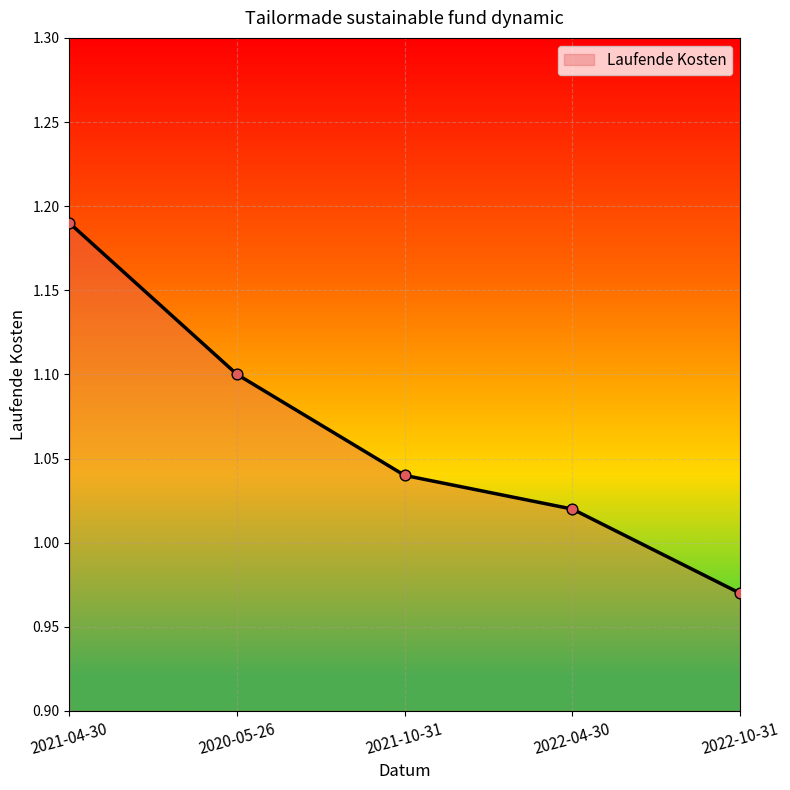

Between 2022-10-31 and 2020-05-26, which is larger?

2020-05-26